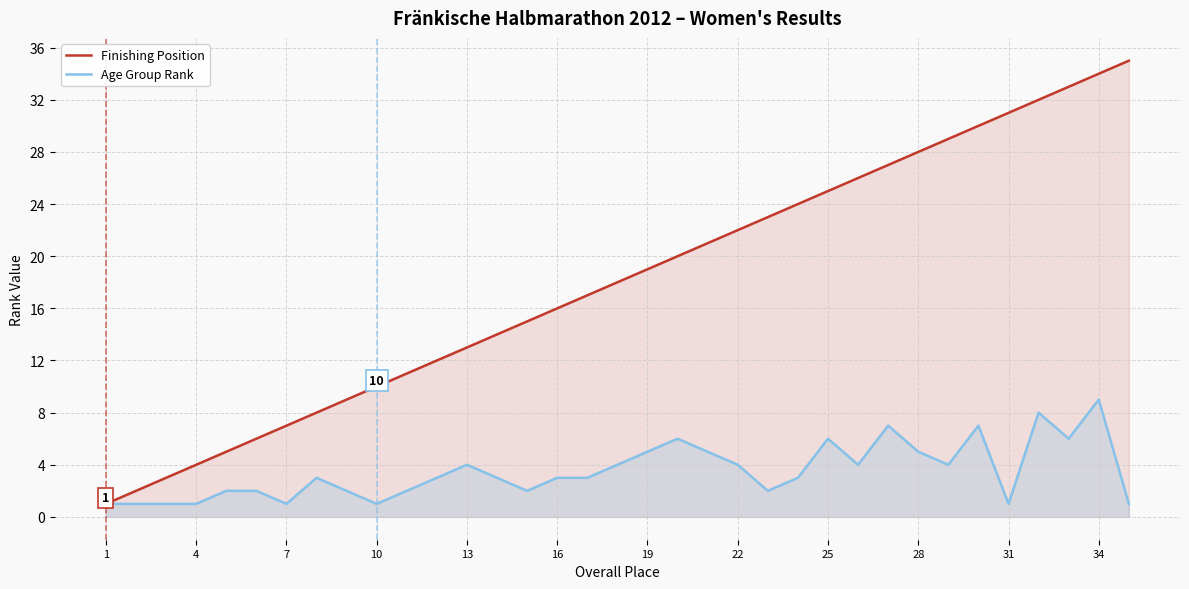

True or false: Age Group Rank and Finishing Position intersect in this chart.

False